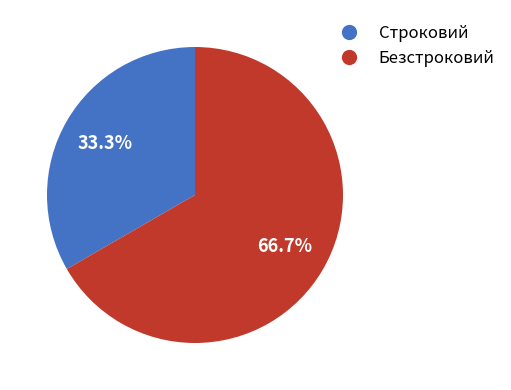

True or false: Строковий accounts for 33% of the total.

True